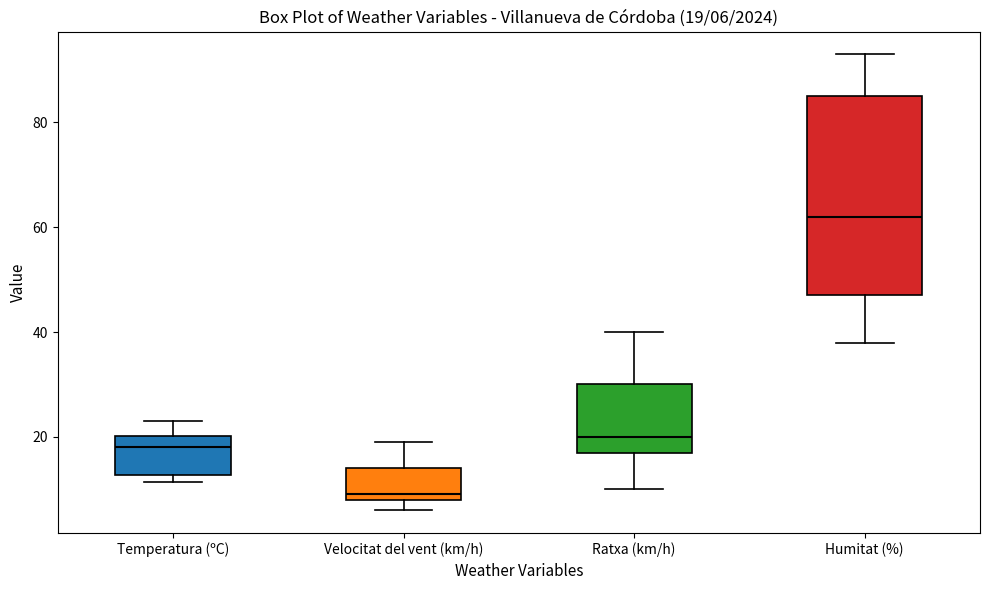

Which box has the lowest median line?

Velocitat del vent (km/h)